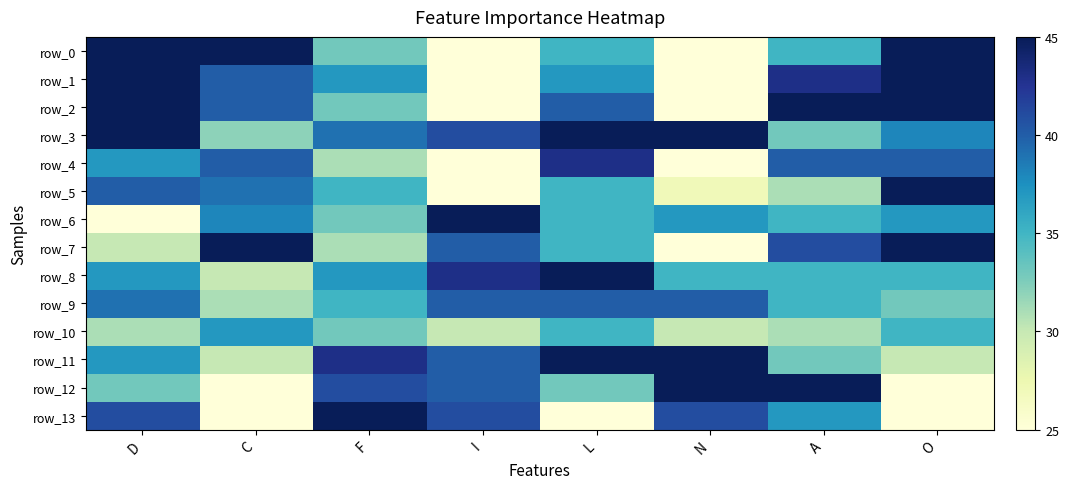

Which category has the lowest value in the row_1 series?

I